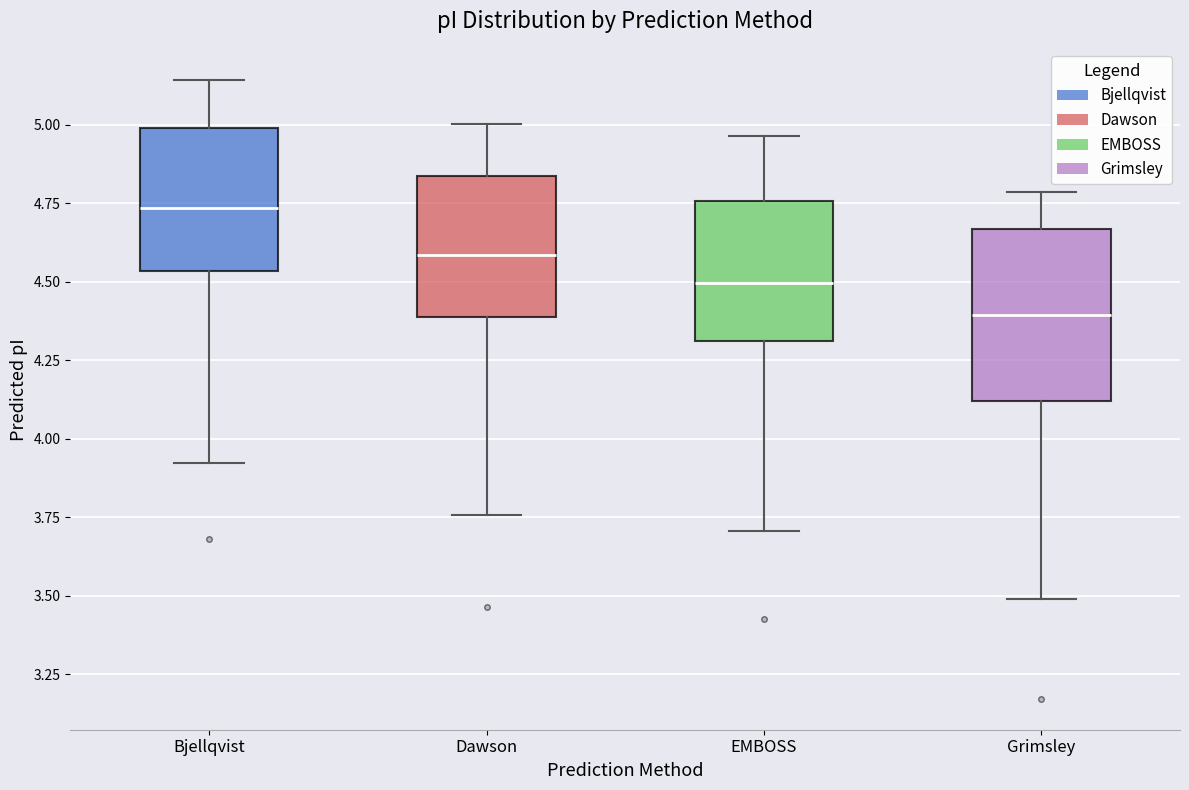

Reading left to right, read every box against the y-axis: the position of its median line, the range the box covers, and the ends of its whiskers. The values are not printed on the chart, so give them approximately, as read against the axis.

Bjellqvist: median 4.75, box 4.55 to 5.00, whiskers 3.90 to 5.15
Dawson: median 4.60, box 4.40 to 4.85, whiskers 3.75 to 5.00
EMBOSS: median 4.50, box 4.30 to 4.75, whiskers 3.70 to 4.95
Grimsley: median 4.40, box 4.10 to 4.65, whiskers 3.50 to 4.80